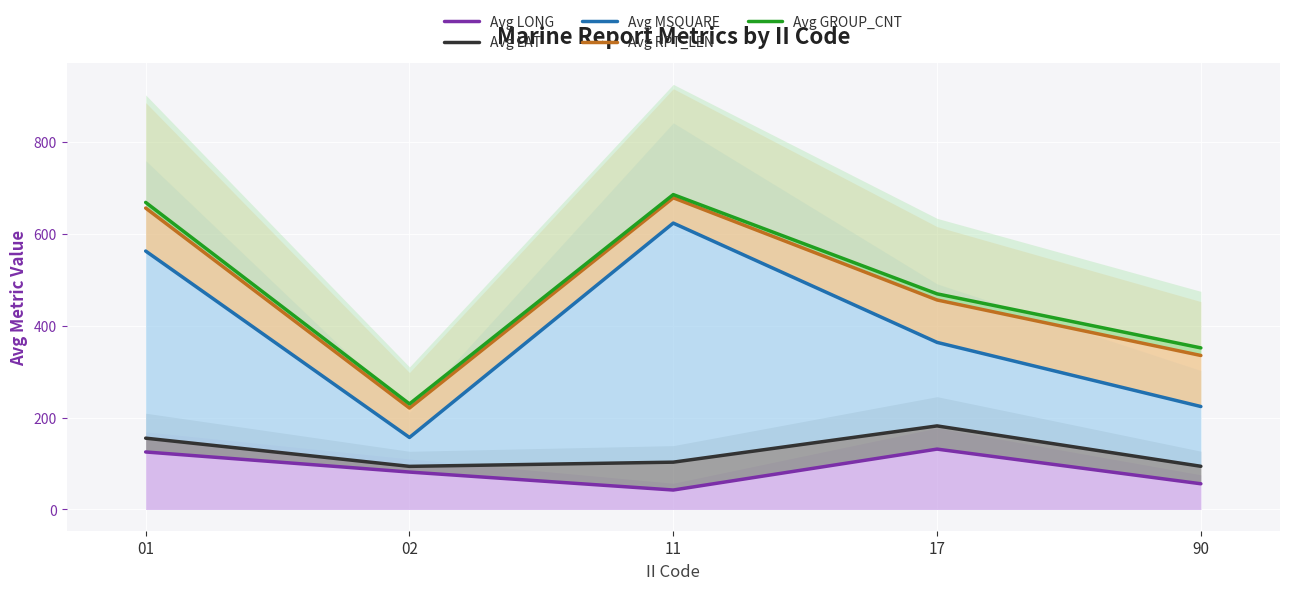

How many interior local peaks does the Avg MSQUARE series have?

1